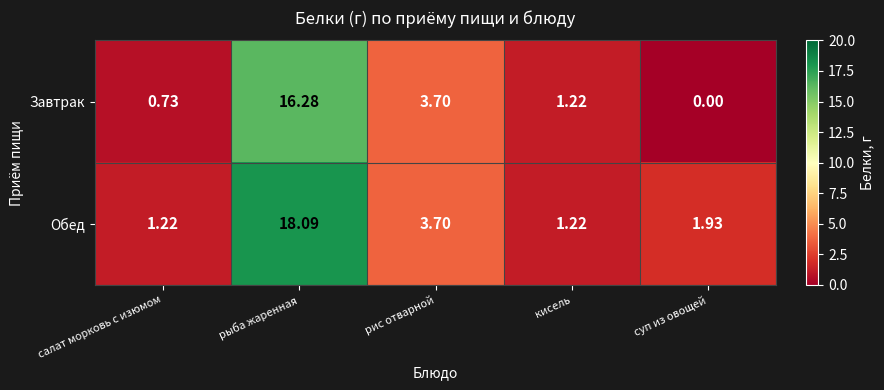

Rank the categories by Завтрак value from lowest to highest.

суп из овощей, салат морковь с изюмом, кисель, рис отварной, рыба жаренная